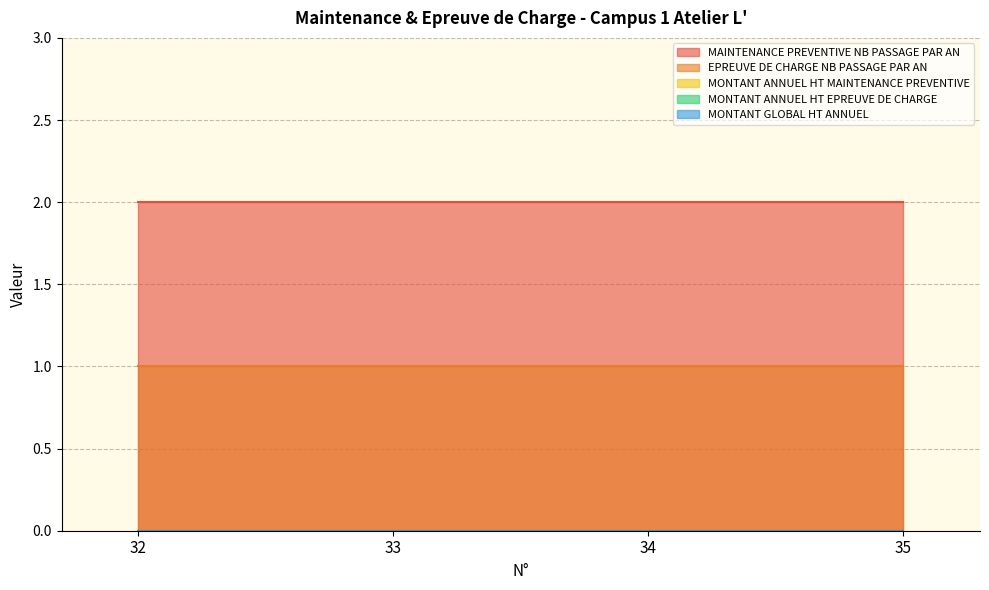

Which series has the largest total across all categories?

MAINTENANCE PREVENTIVE NB PASSAGE PAR AN